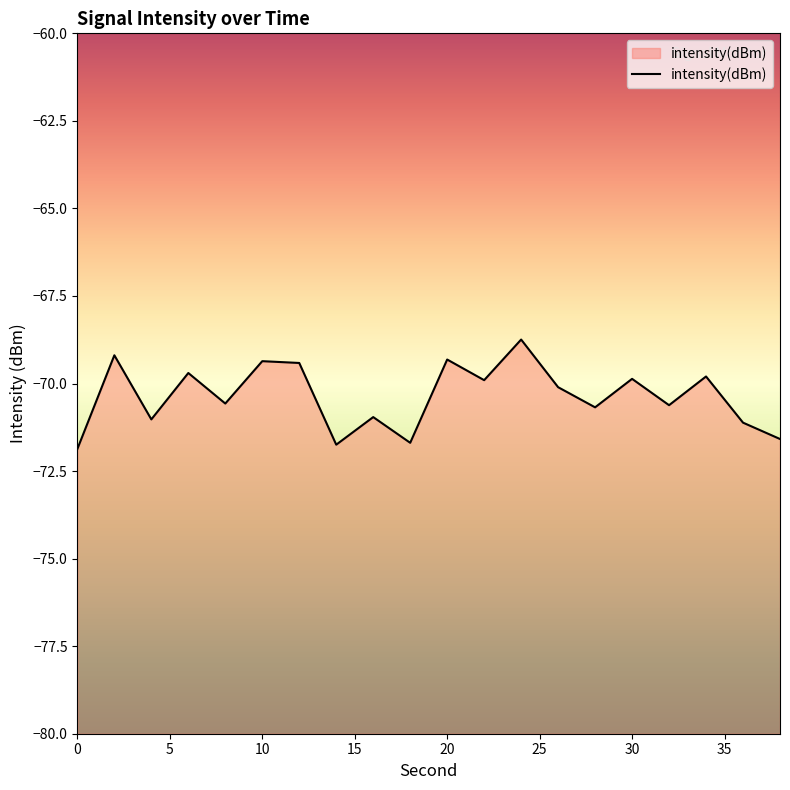

What is the maximum value shown in the chart?

-68.7